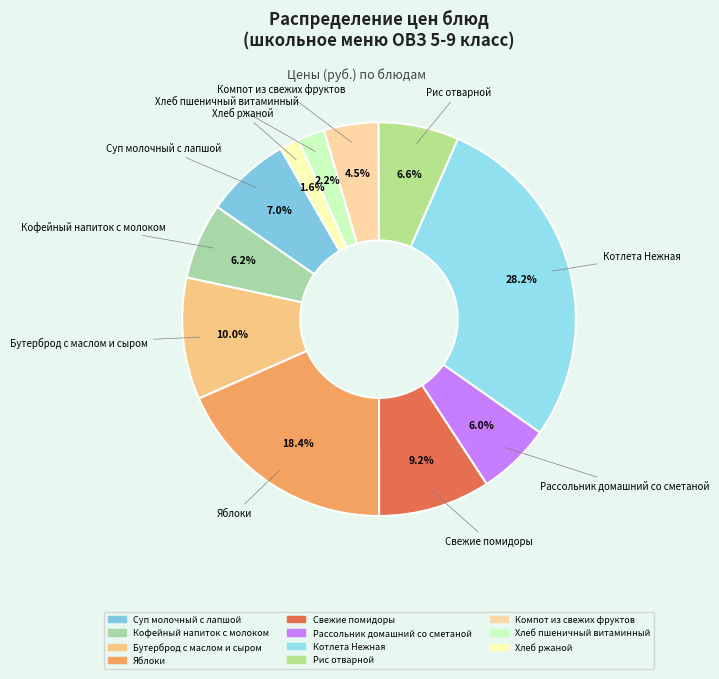

To the nearest percent, what is the combined percentage of Хлеб ржаной and Рассольник домашний со сметаной?

8%